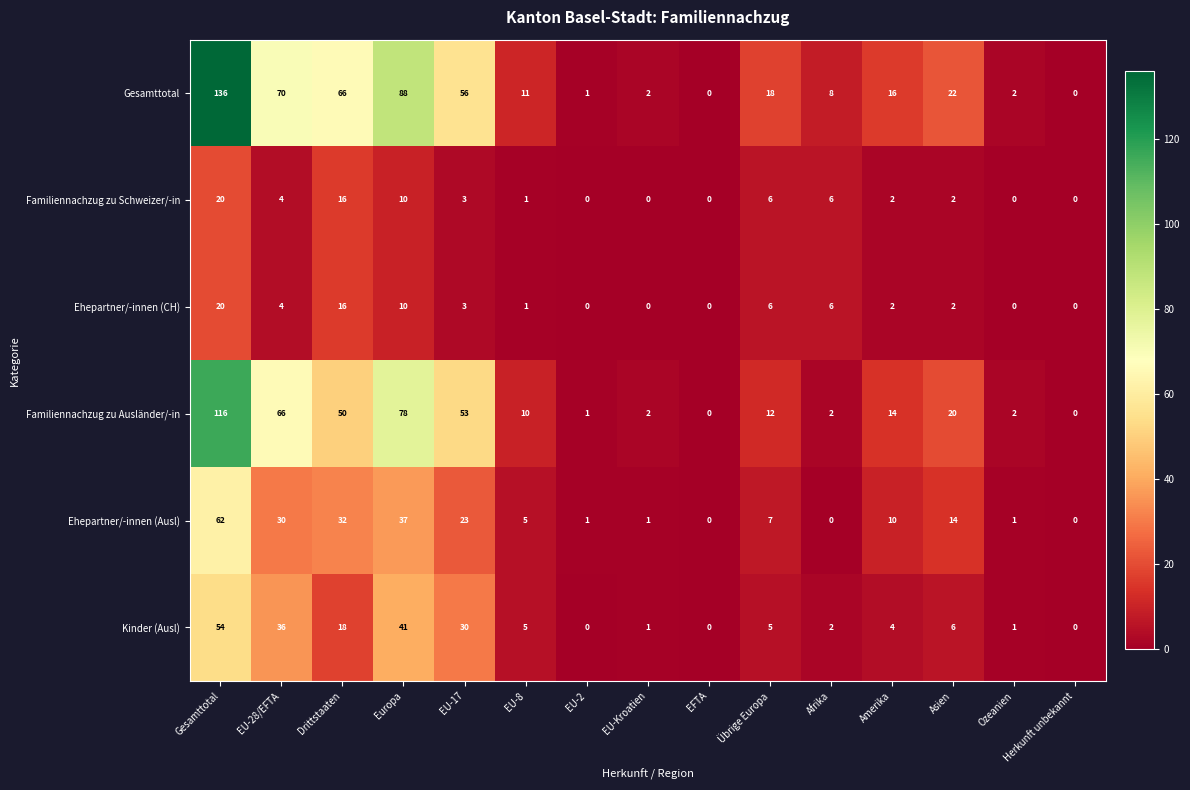

What is the difference between the maximum and minimum values in the Ehepartner/-innen (CH) series?

20